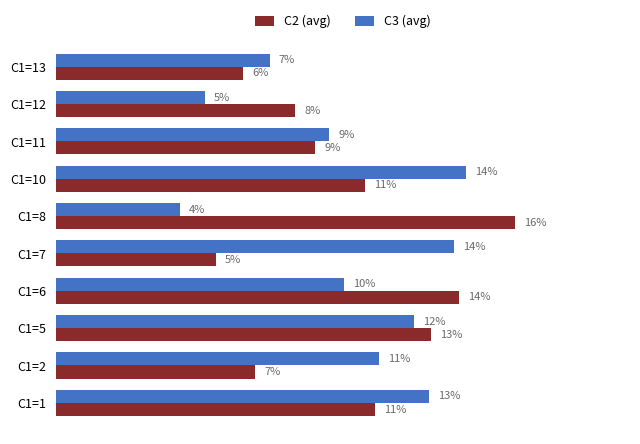

What are all the series names shown in the legend?

C2 (avg), C3 (avg)